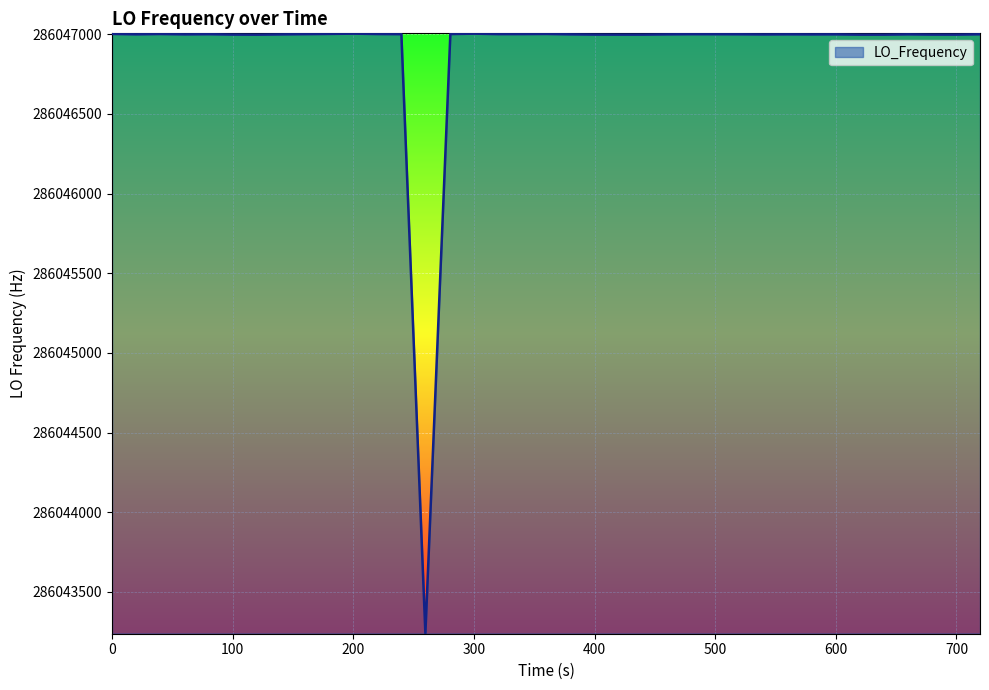

What is the smallest value displayed?

286043239.2